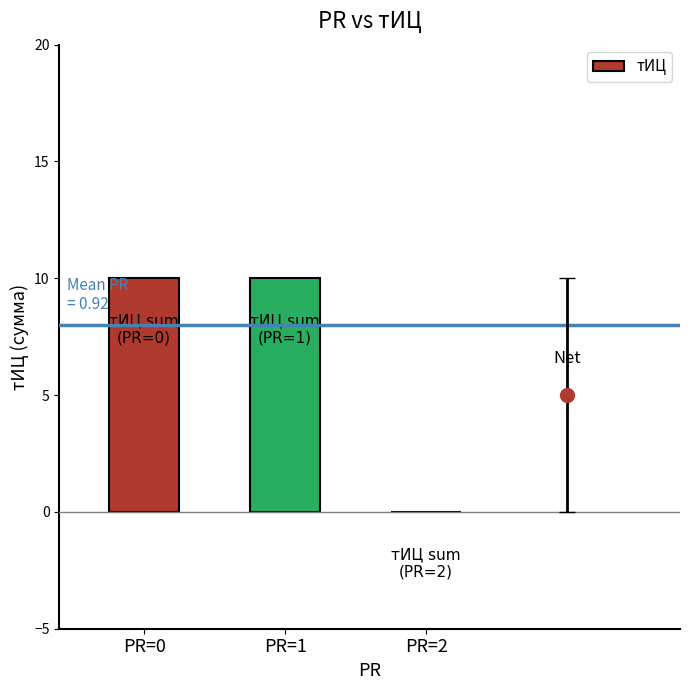

What is the difference between the values at PR=1 and PR=2?

10